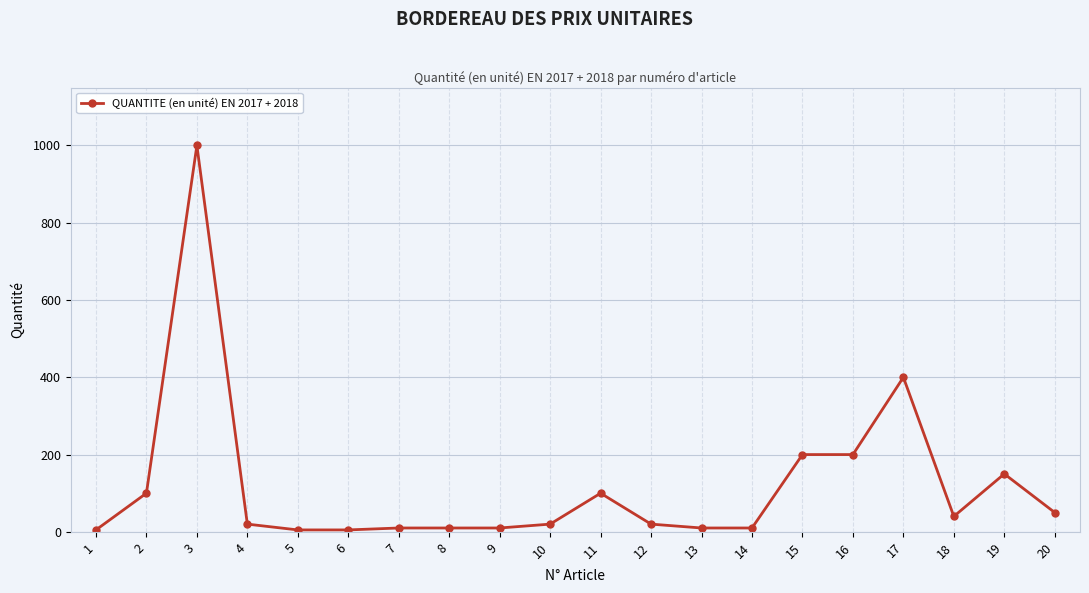

Reading right to left, transcribe all the data shown in this chart.

50	150	40	400	200	200	10	10	20	100	20	10	10	10	5	5	20	1000	100	5